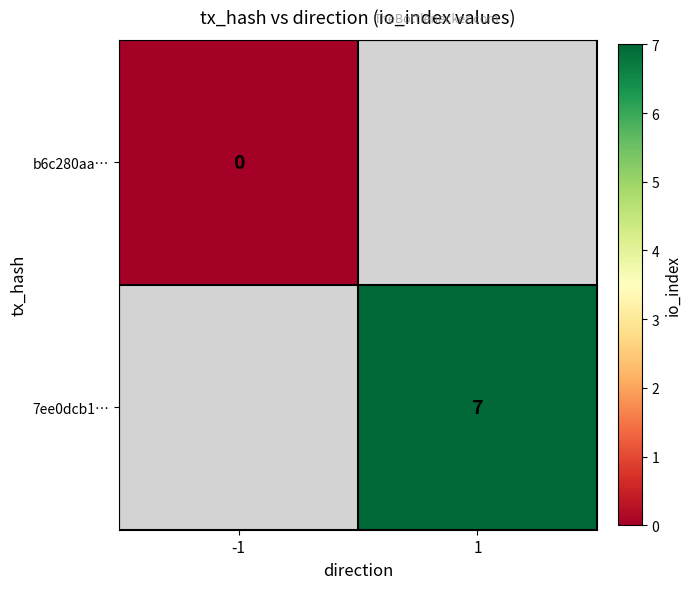

What is the maximum value shown in the chart?

7.0